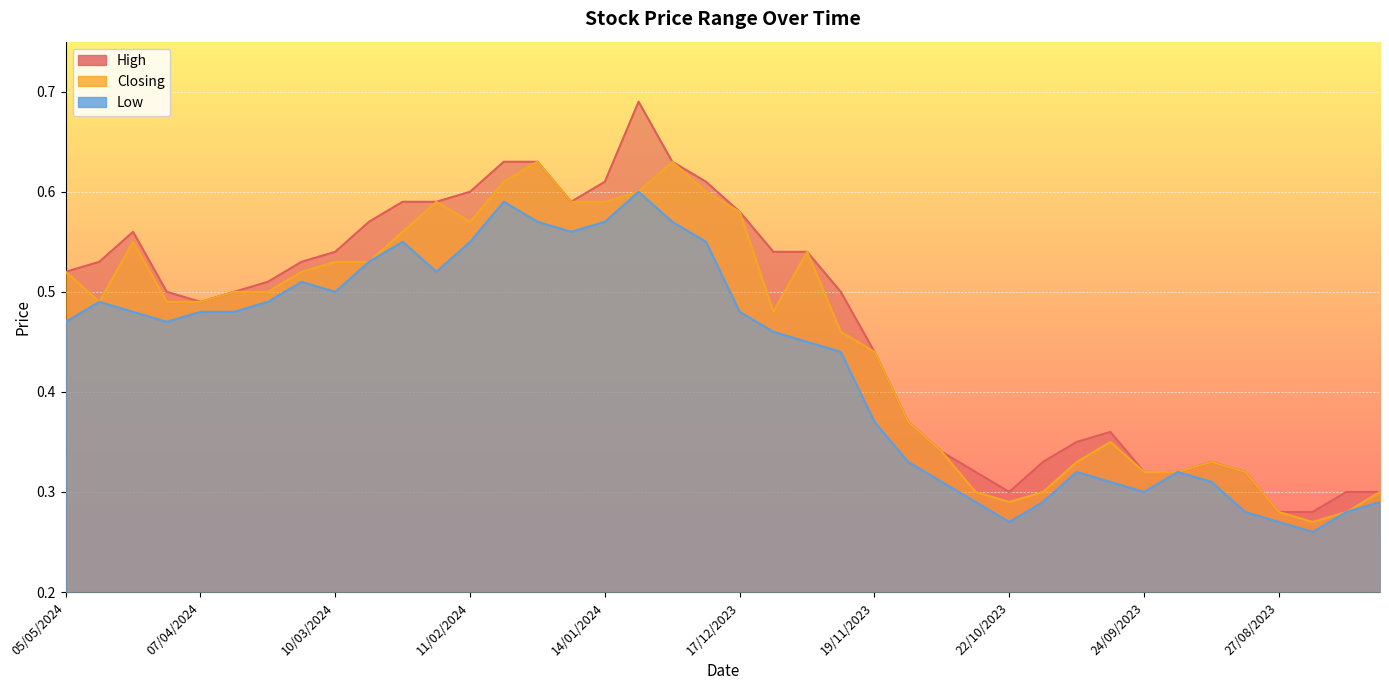

What value does the High series have at 25/02/2024?

0.6